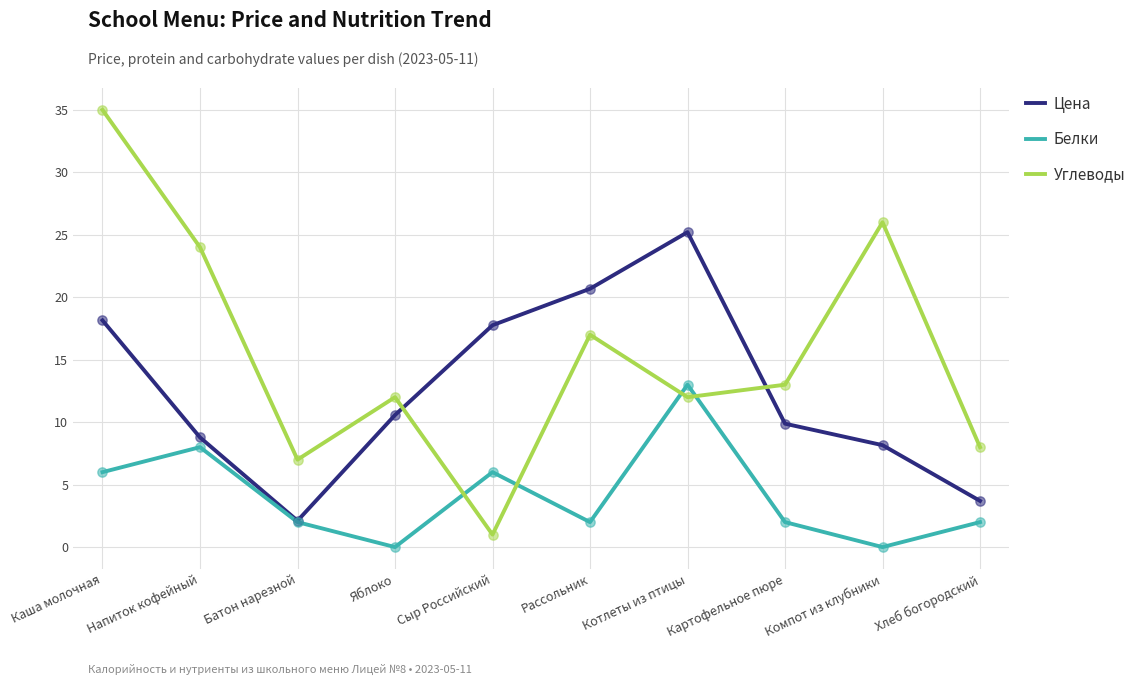

At how many categories does at least one series exceed 21?

4